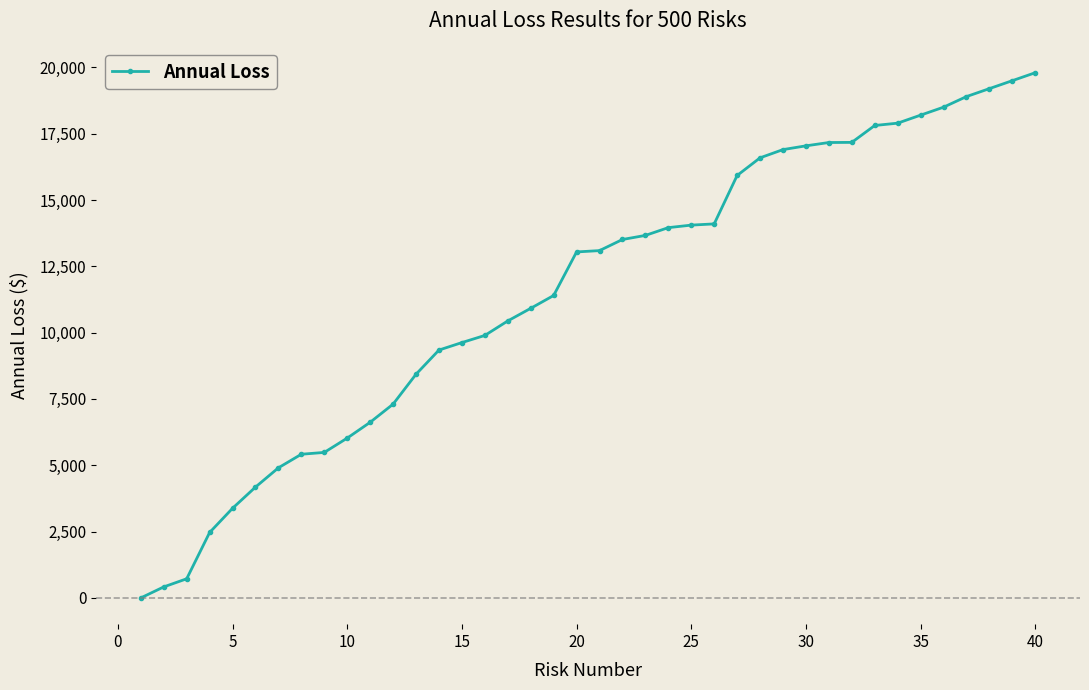

Does the chart have visible grid lines?

No